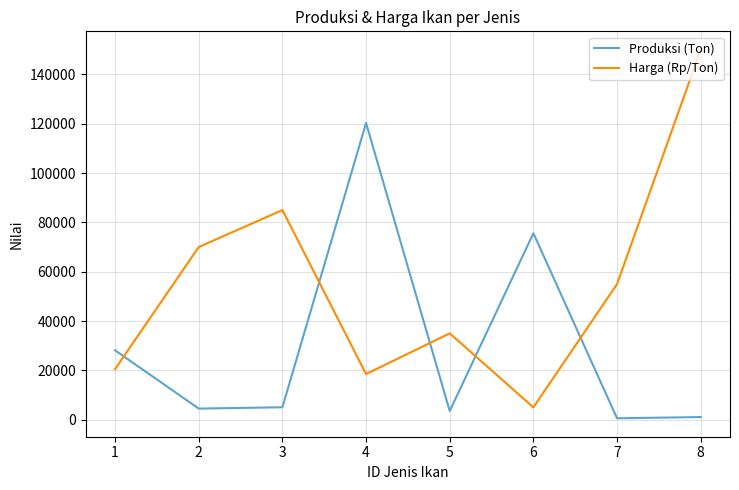

What are all the series names shown in the legend?

Produksi (Ton), Harga (Rp/Ton)